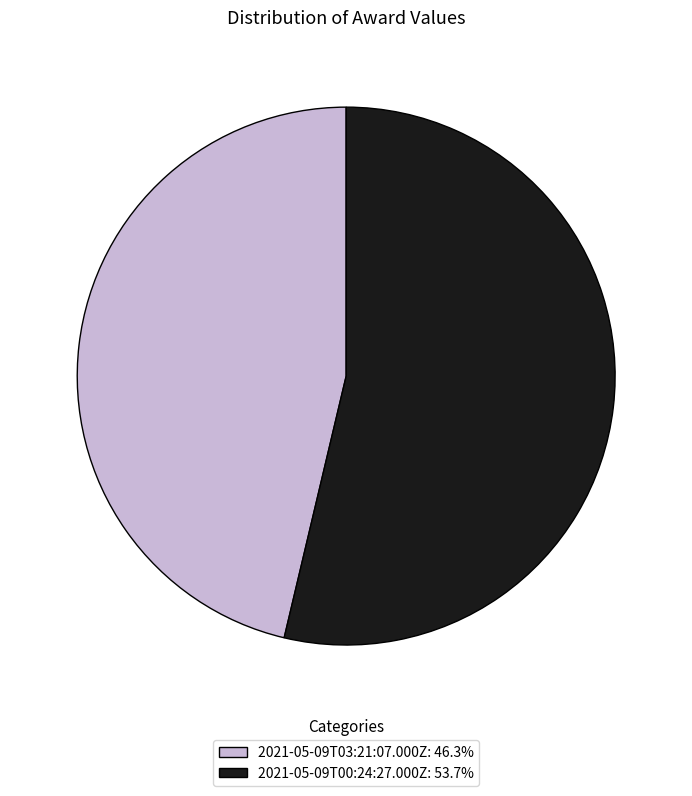

Between 2021-05-09T03:21:07.000Z and 2021-05-09T00:24:27.000Z, which is larger?

2021-05-09T00:24:27.000Z